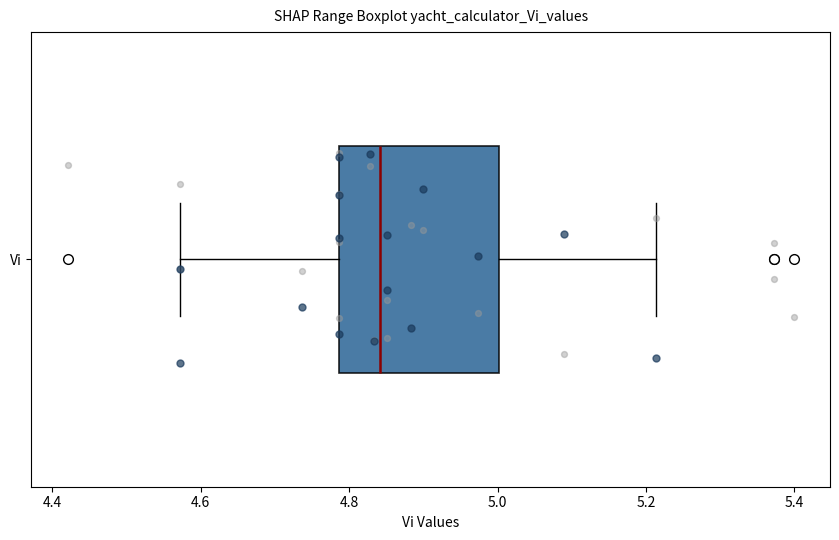

Transcribe this box plot: give where the median line is, the range the box spans, and where the two whiskers end, as read against the x-axis. The values are not printed on the chart, so give them approximately, as read against the axis.

median 4.84, box 4.78 to 5.00, whiskers 4.58 to 5.22